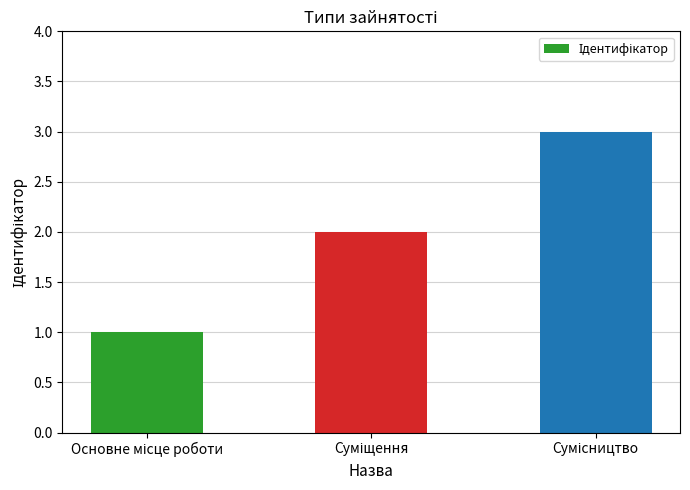

What is the maximum value shown in the chart?

3